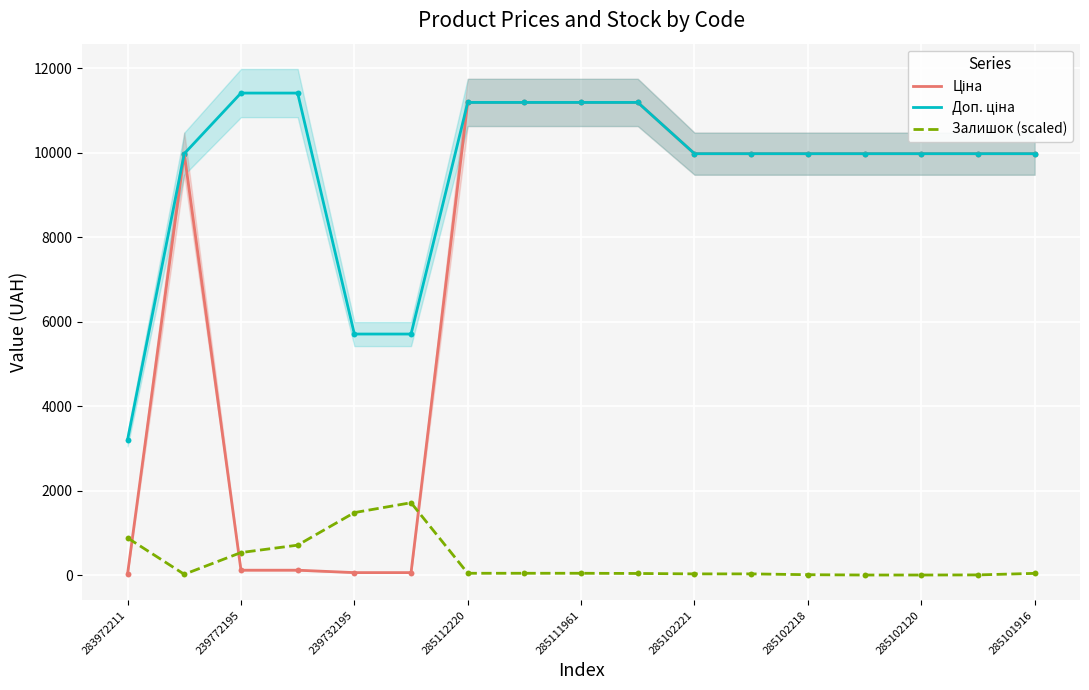

Which series has the largest Y range (max minus min)?

Ціна